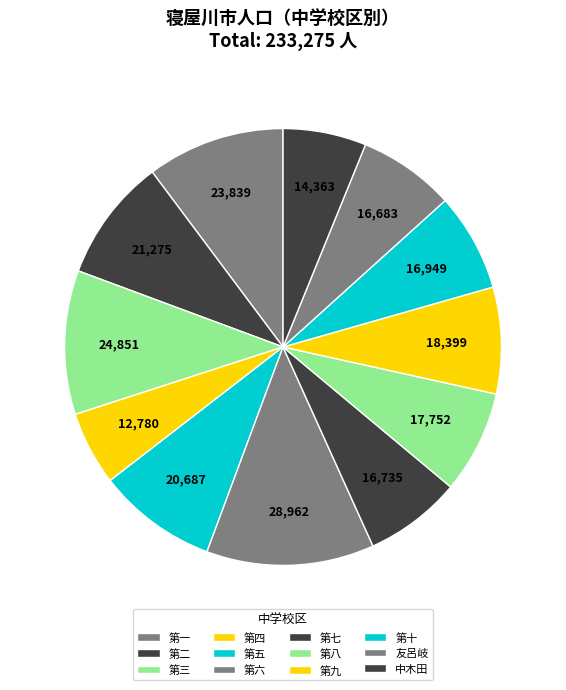

Combined, do 第五 and 第三 account for over 50%?

No